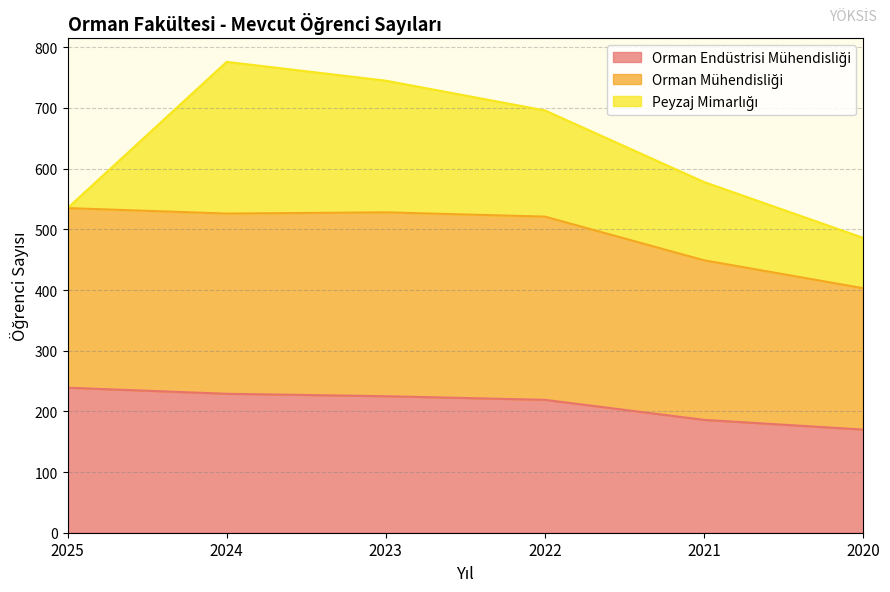

Between 2022 and 2021, which is larger?

2022